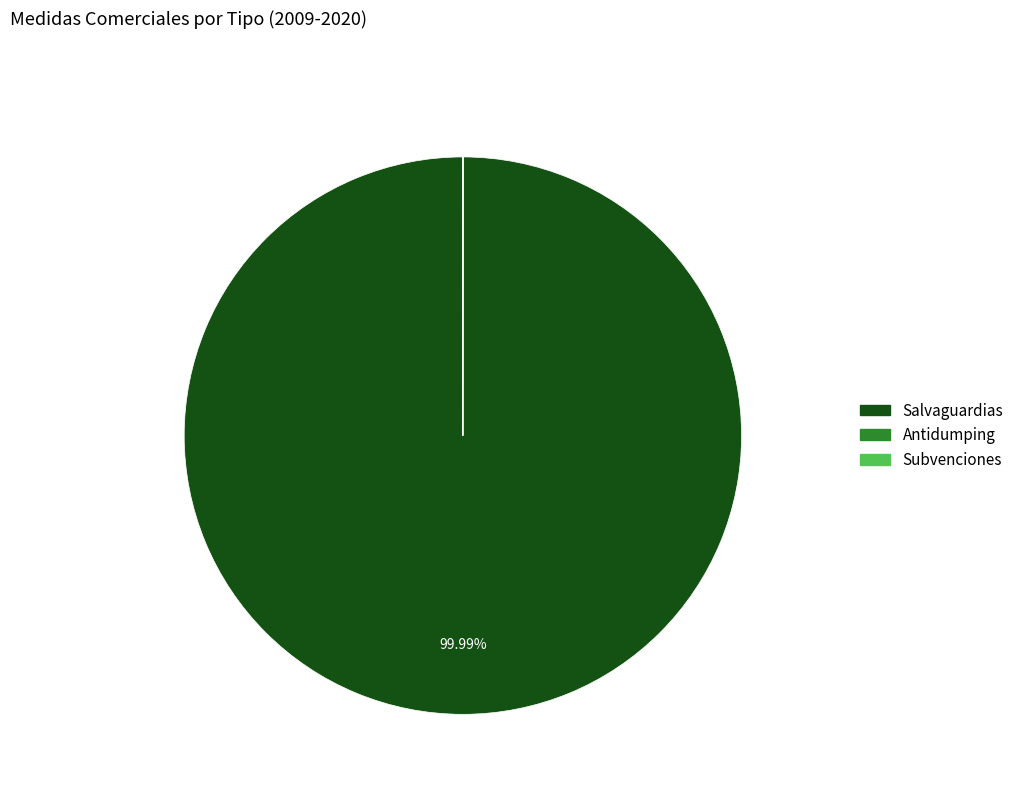

Is there a majority slice in this chart?

Yes